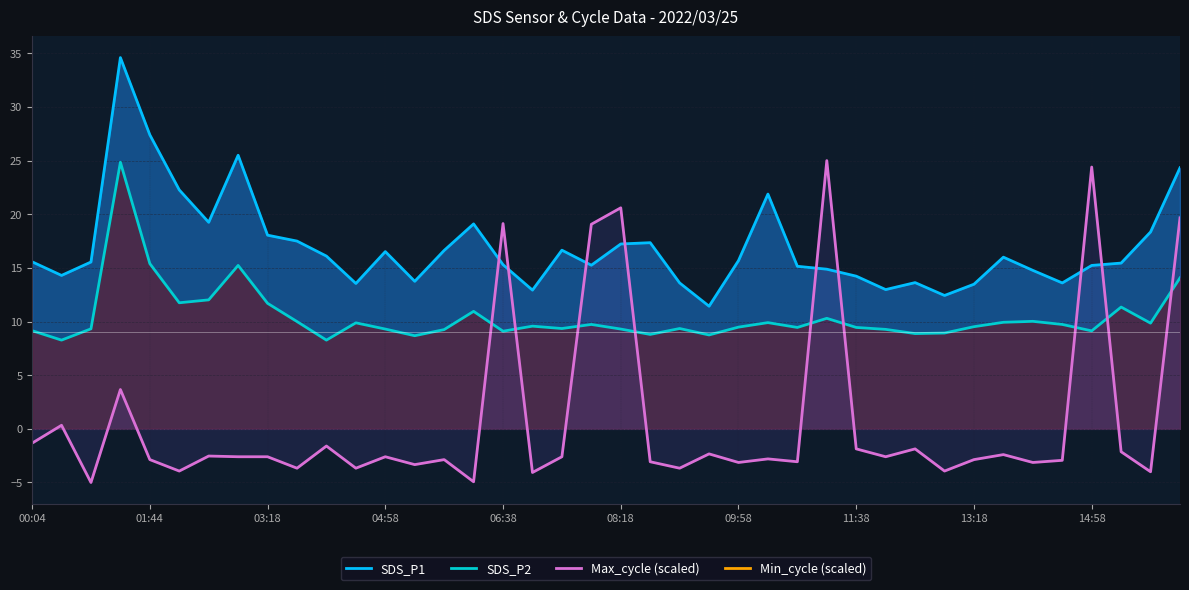

How many times do Max_cycle (scaled) and SDS_P2 cross each other?

9